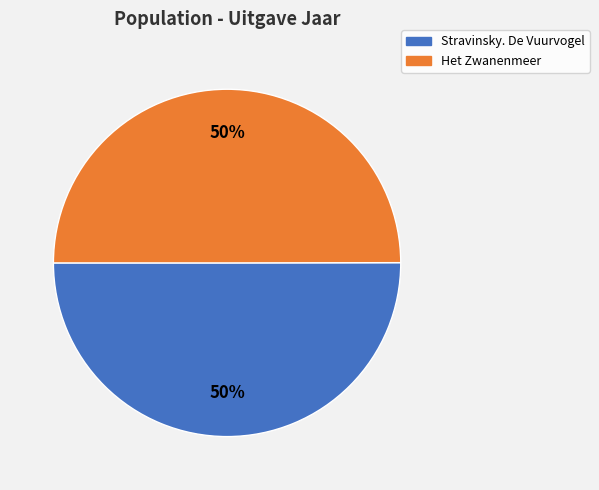

To the nearest percent, what portion does Het Zwanenmeer represent?

50%